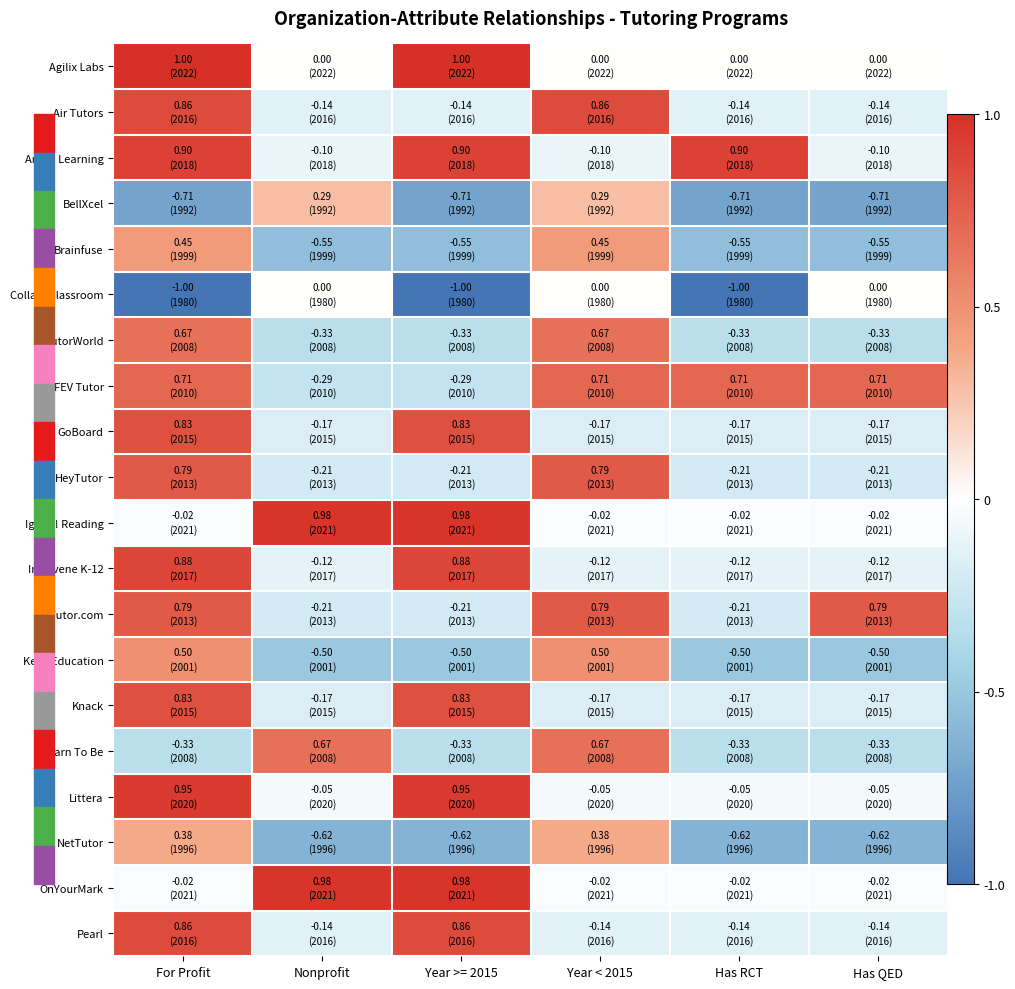

What is the total value across all series at For Profit?

9.3